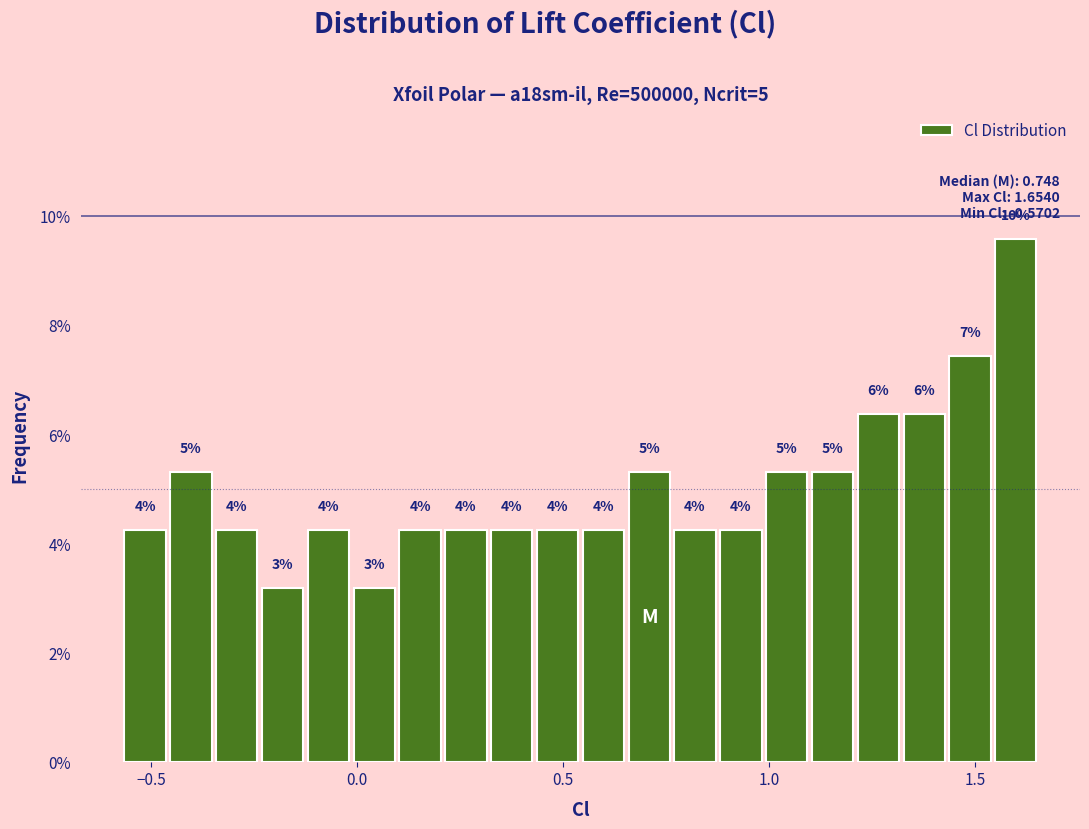

Around what value on the x-axis is the tallest bar? Give the approximate position of its centre, as read against the axis.

1.60